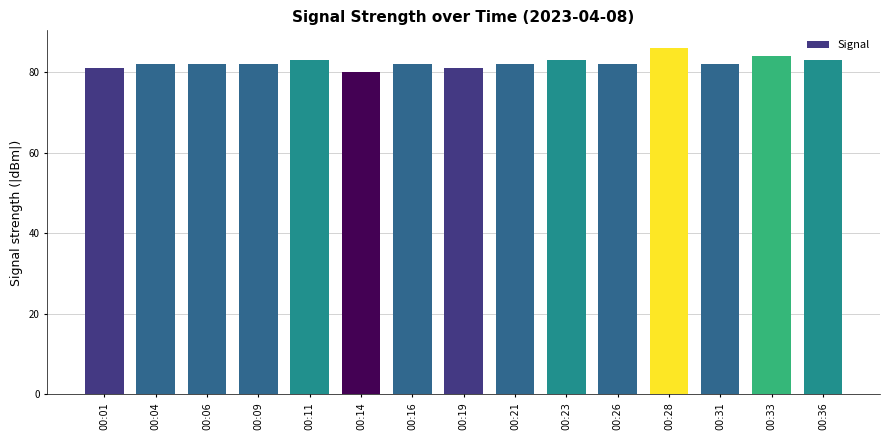

Is it true that the value at 00:23 is 83?

True